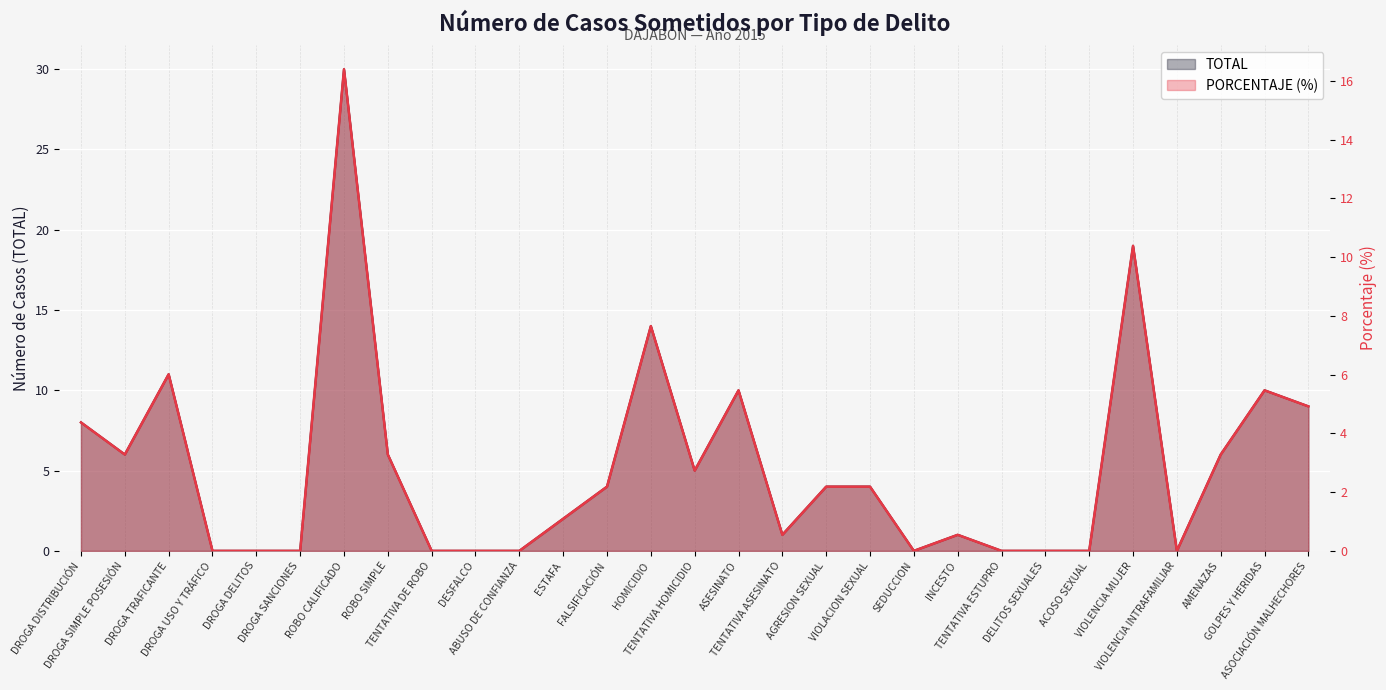

True or false: PORCENTAJE (%) has a value of -11.3 at DELITOS SEXUALES.

False